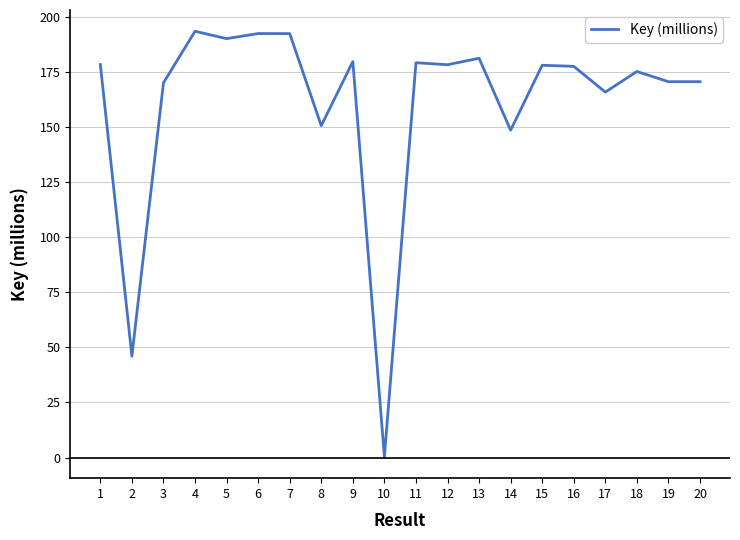

True or false: the data has more than 0 interior local peaks.

True